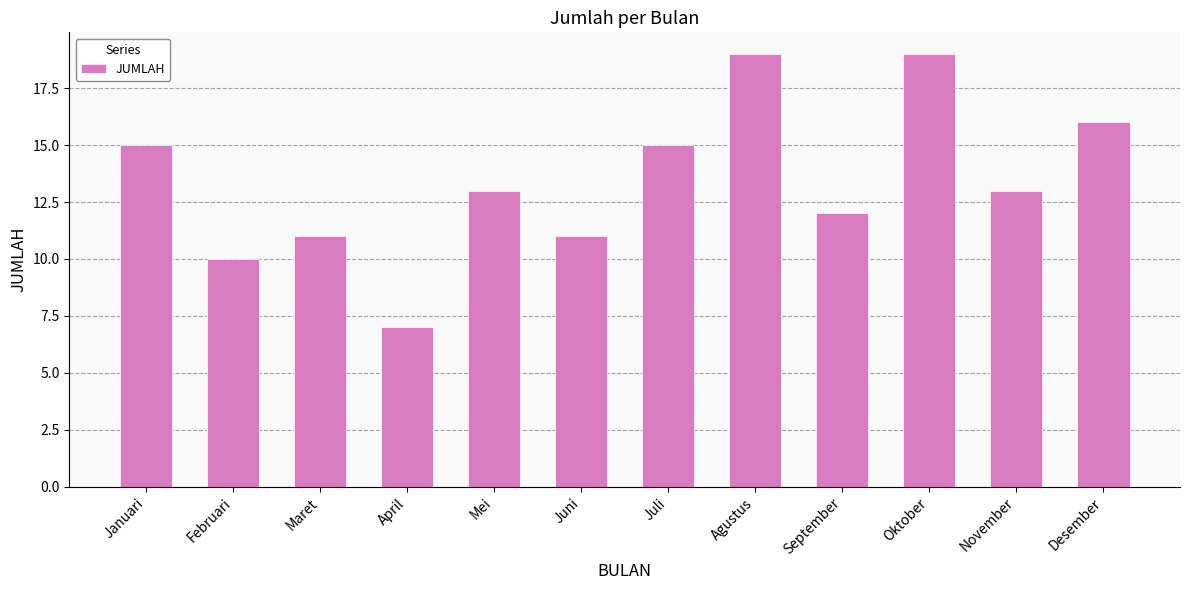

What is the difference between the maximum and minimum values?

12